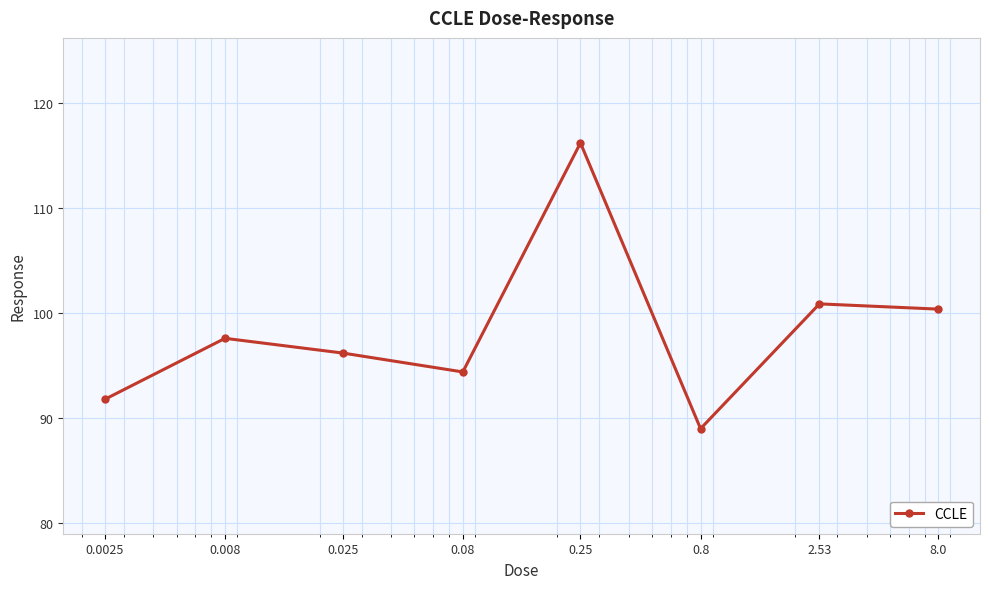

What is the value of the 3rd point from the left?

96.2